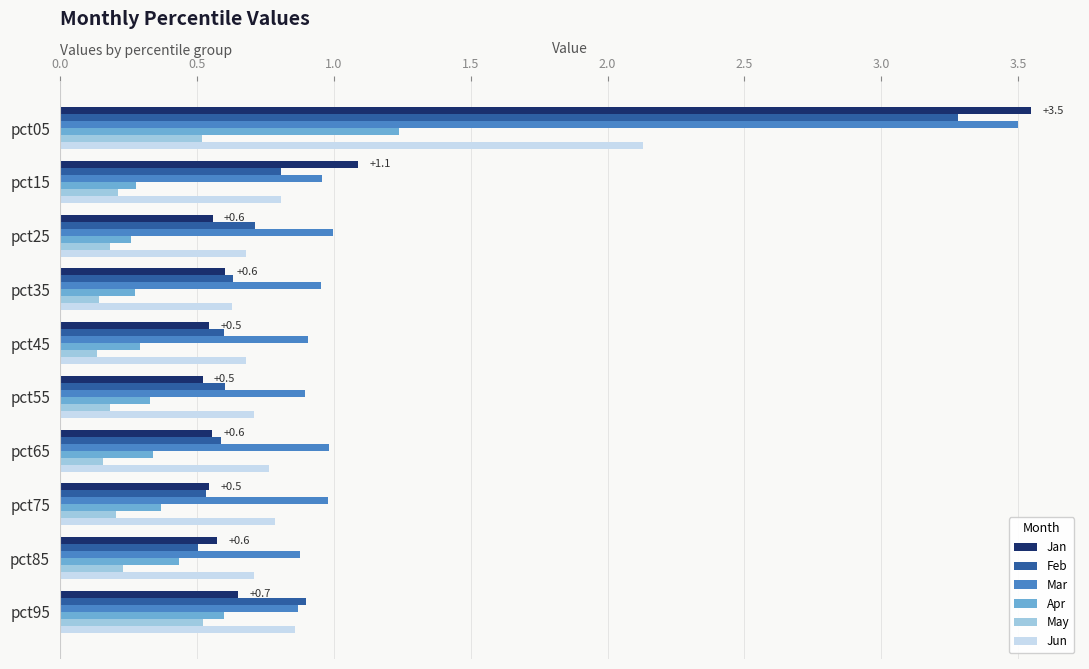

True or false: Jan has a value of 1.2 at pct05.

False